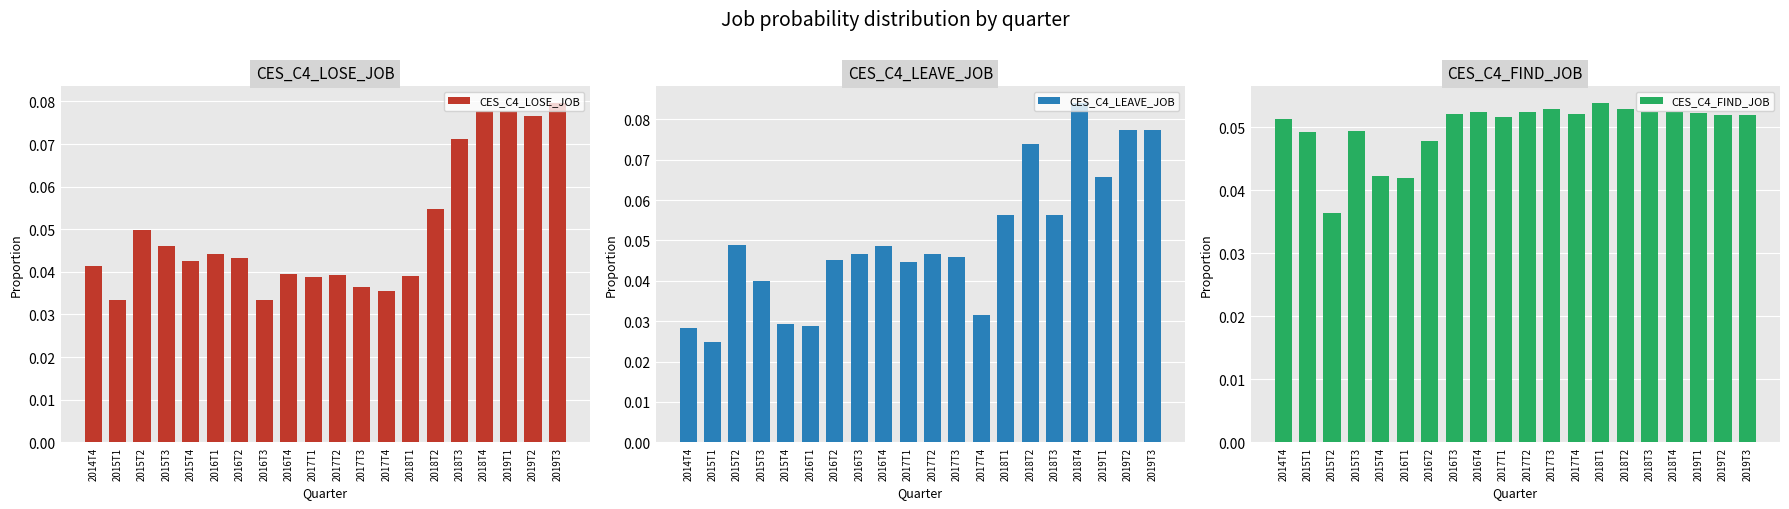

Is the value of CES_C4_LEAVE_JOB at 2018T2 greater than the value of CES_C4_LOSE_JOB at 2016T4?

Yes